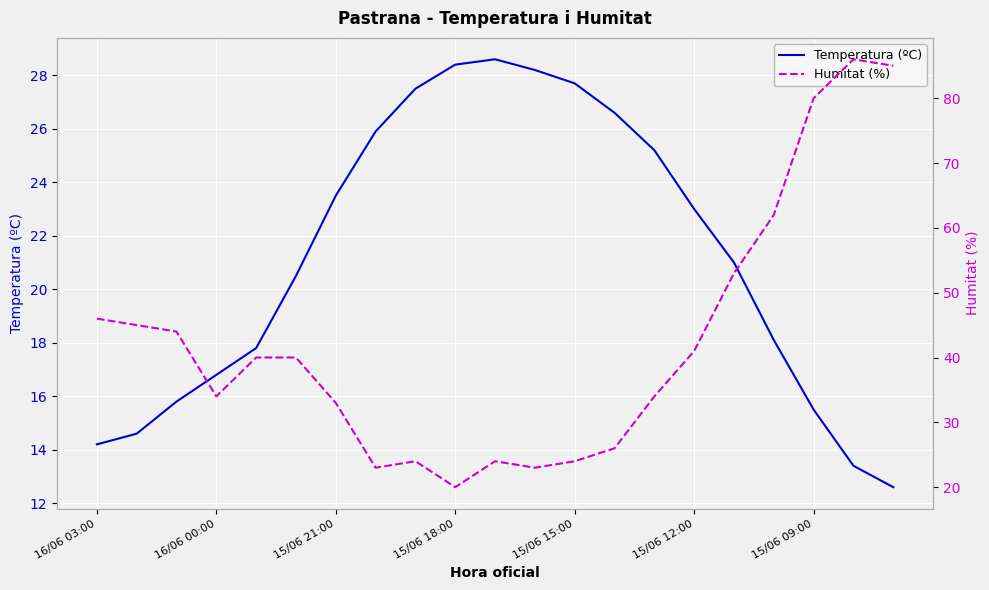

How many lines are shown in the chart?

2